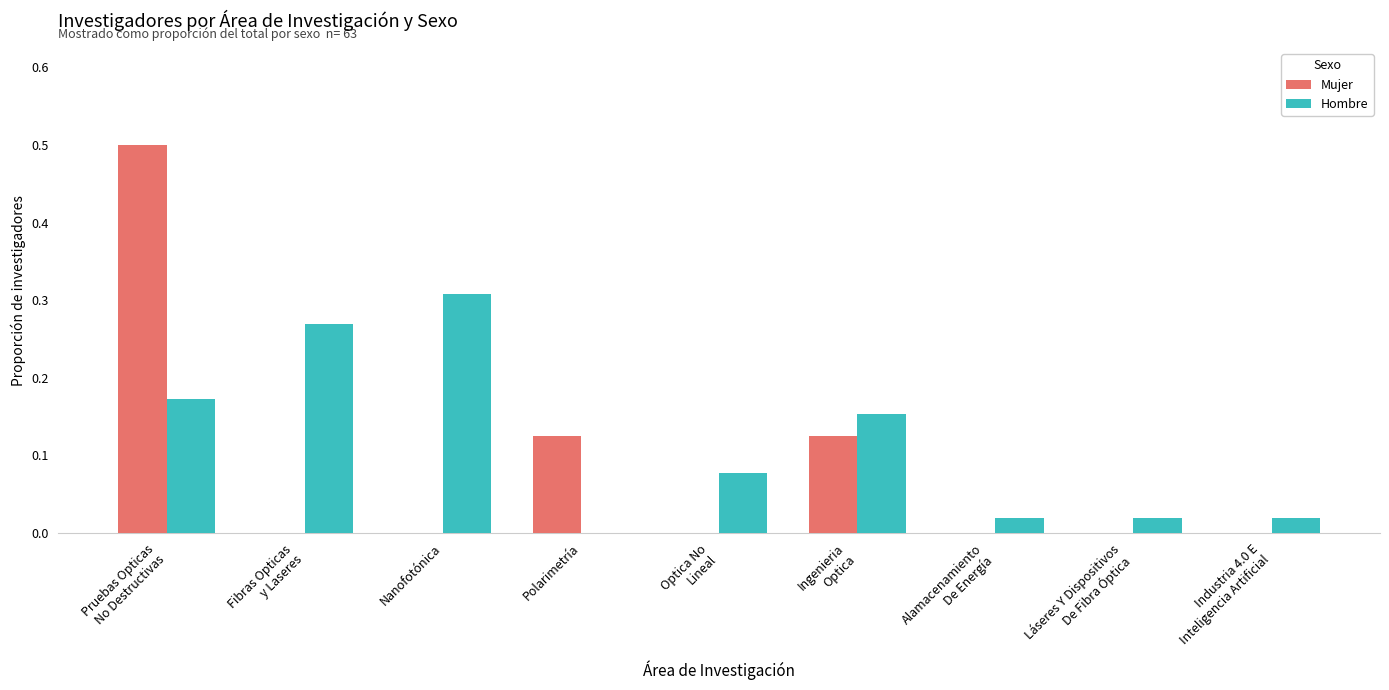

Which series has the largest total across all categories?

Hombre